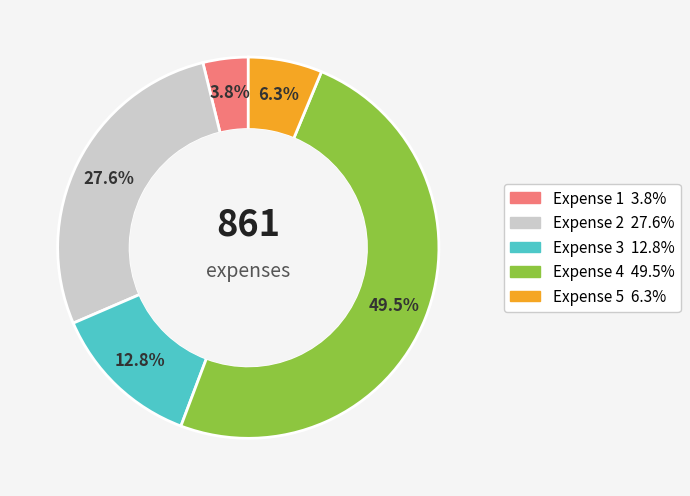

The Expense 3 slice represents 20% of the pie. True or false?

False